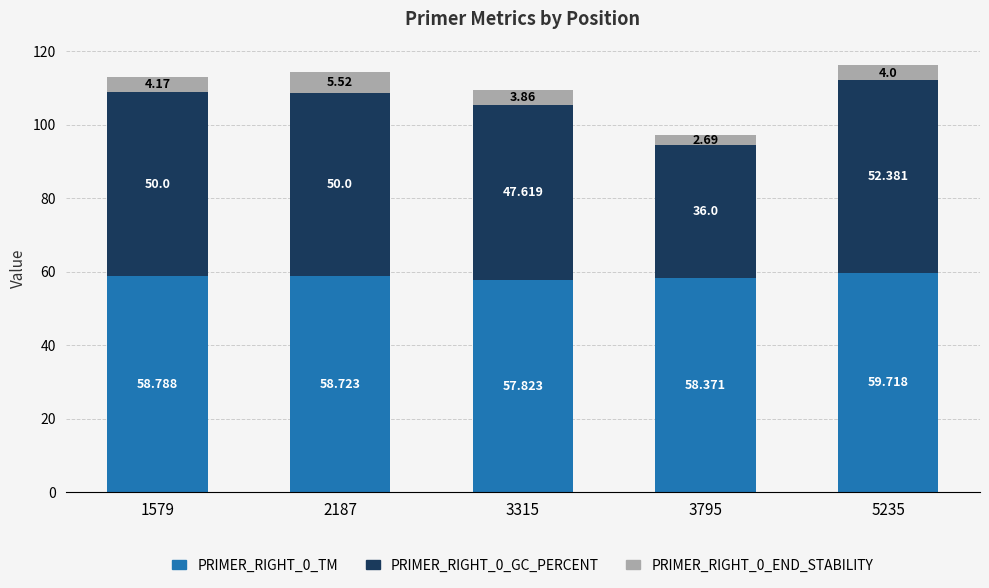

Rank the categories by PRIMER_RIGHT_0_END_STABILITY value from lowest to highest.

3795, 3315, 5235, 1579, 2187